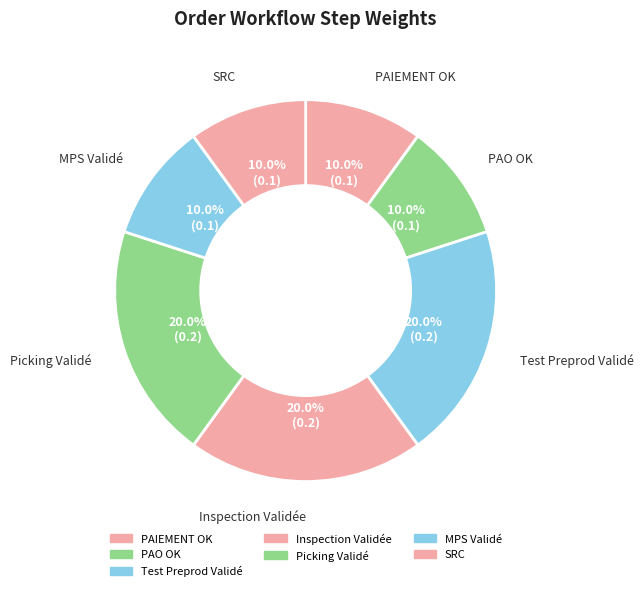

The PAO OK slice represents 10% of the pie. True or false?

True